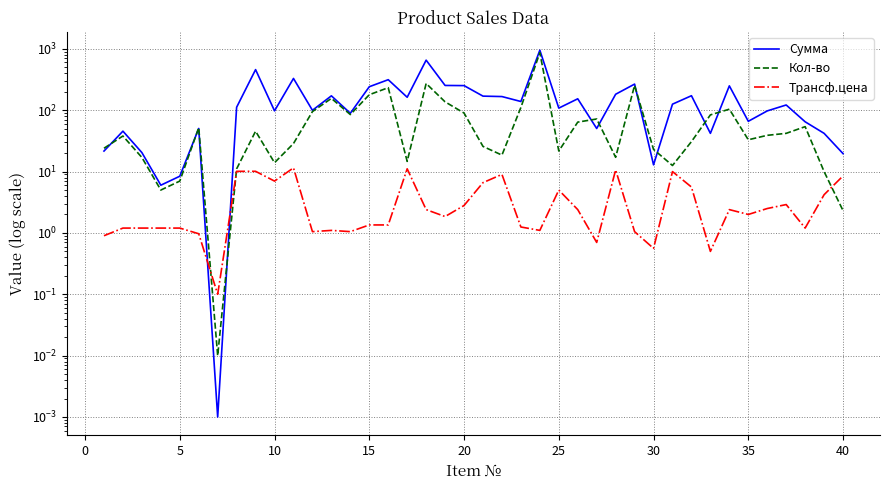

Is the value of Трансф.цена at −5 greater than the value of Сумма at 17?

No